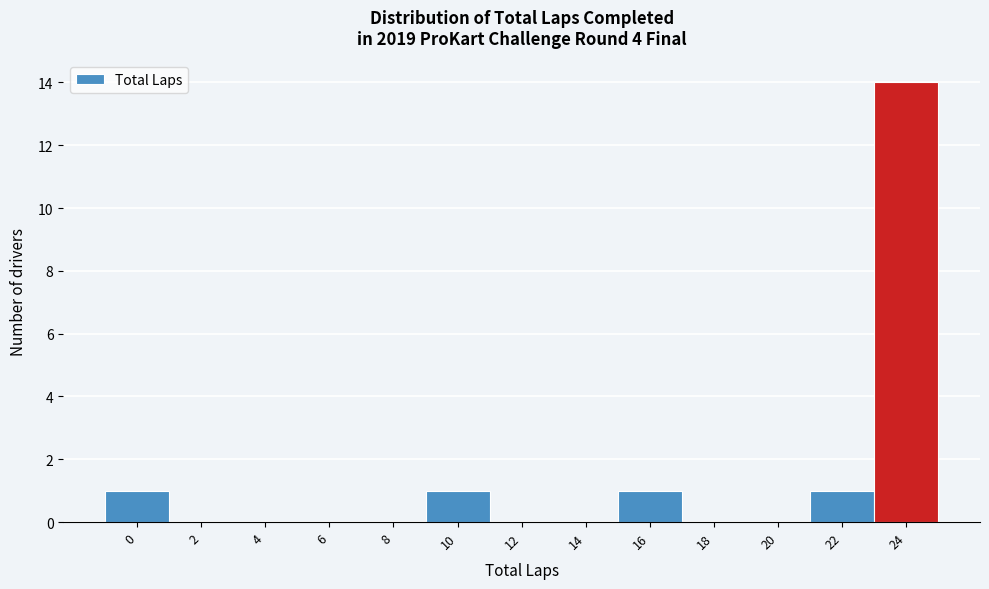

Reading right to left, transcribe all the data shown in this chart.

24=14	22=1	20=0	18=0	16=1	14=0	12=0	10=1	8=0	6=0	4=0	2=0	0=1